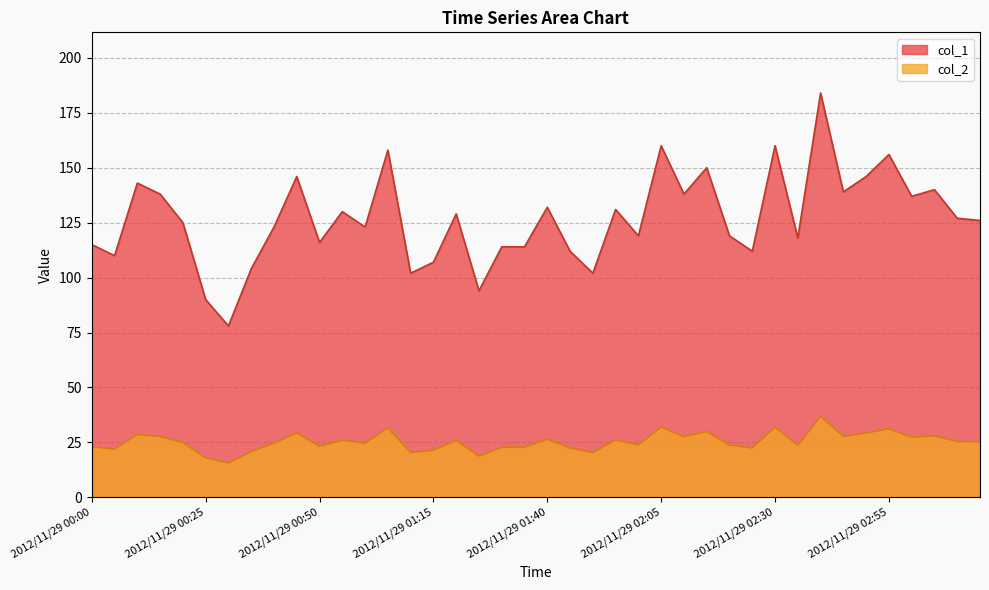

What is the difference between the maximum and minimum values in the col_2 series?

21.1